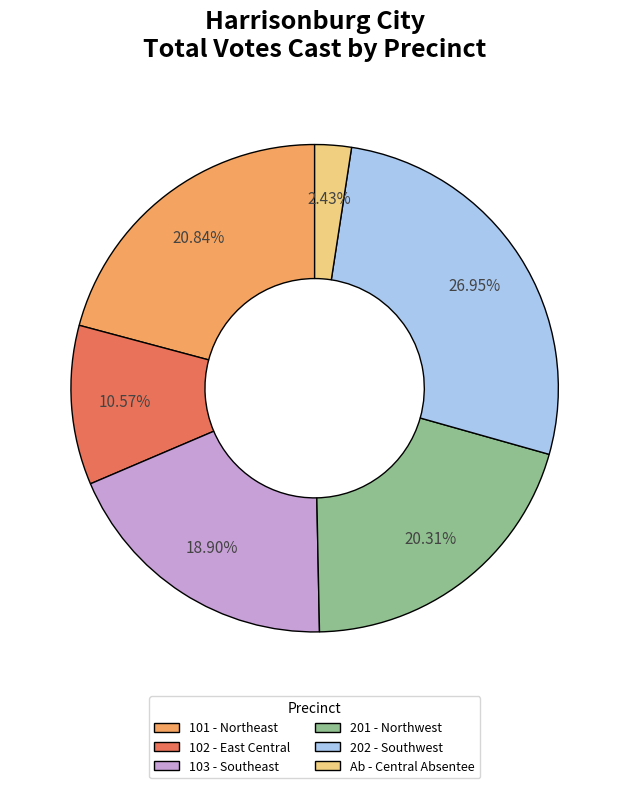

To the nearest percent, what portion does 202 - Southwest represent?

27%